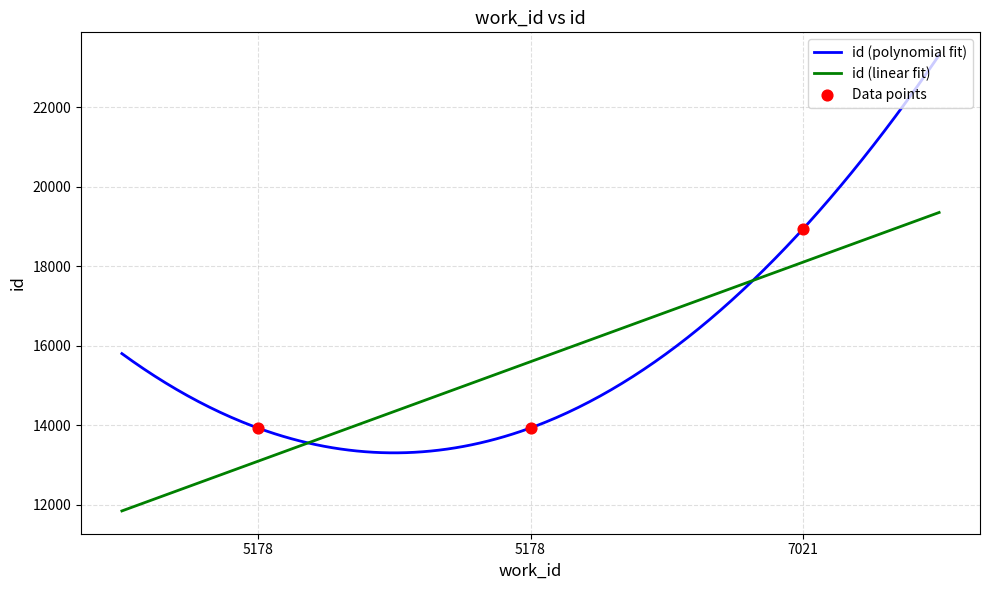

Between 7021 and 5178, which is larger?

7021